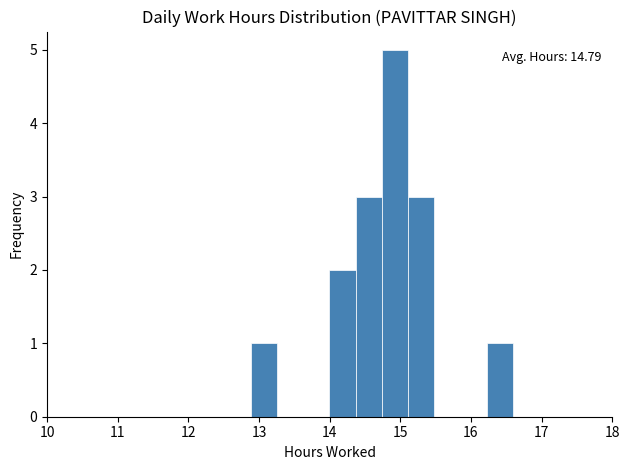

Read against the x-axis, roughly where is the centre of the tallest bar?

14.9